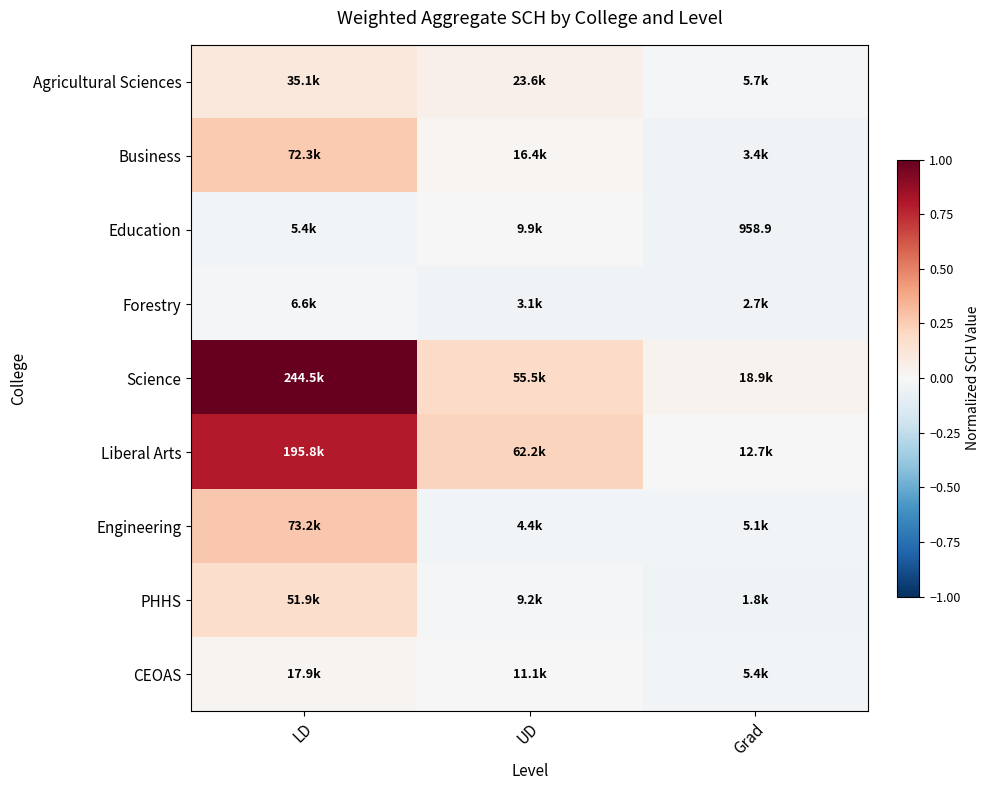

Is the value of Liberal Arts at Grad greater than the value of Education at Grad?

Yes